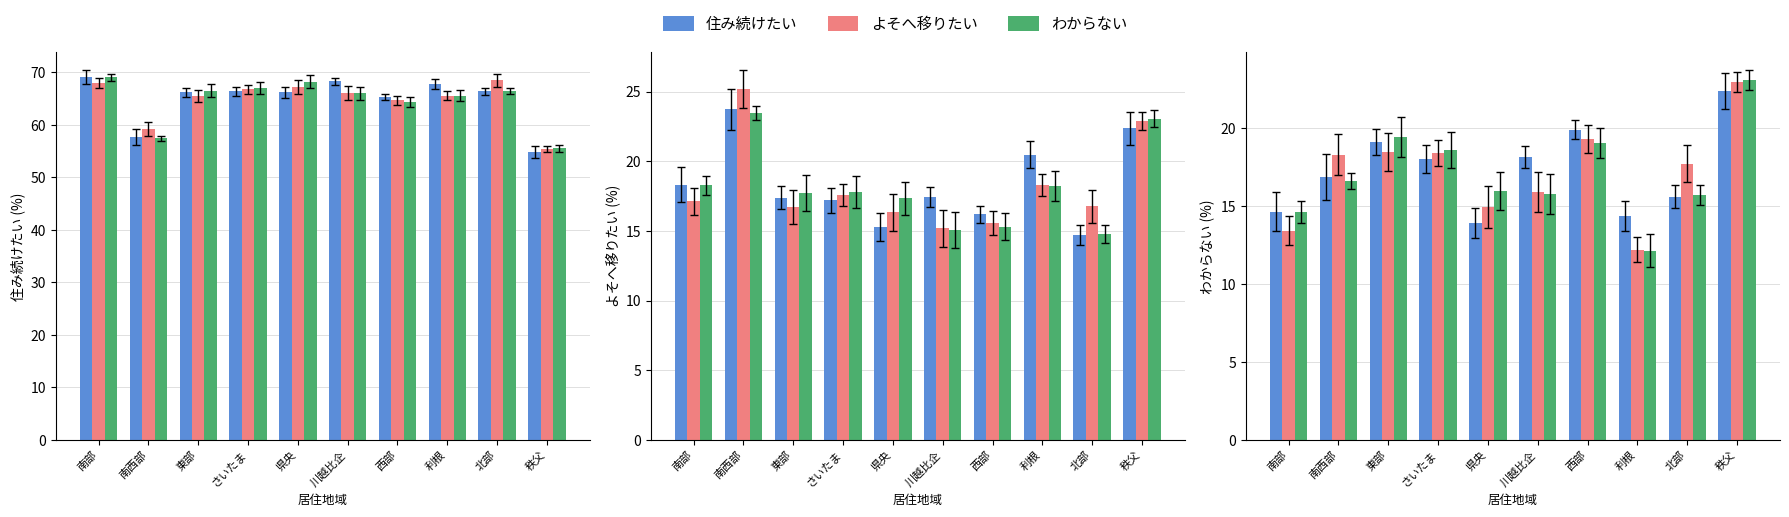

How many bars are there in each group?

3